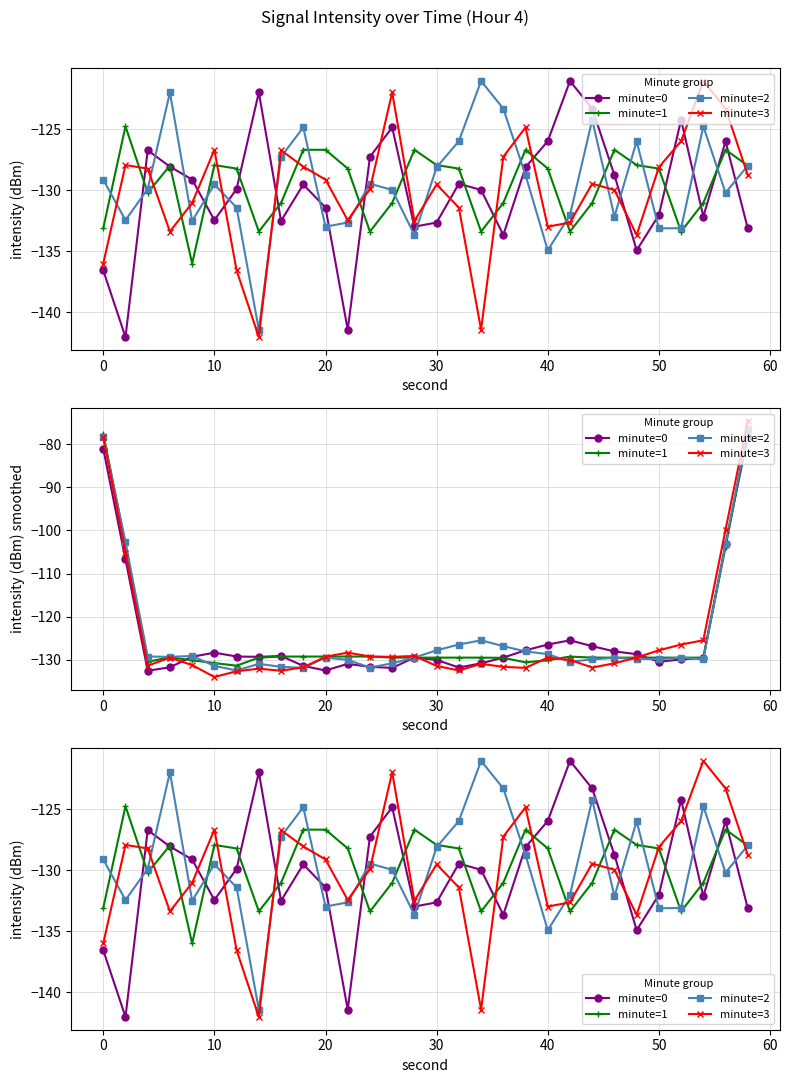

List the series in order of their peak value, lowest first.

minute=1, minute=0, minute=2, minute=3